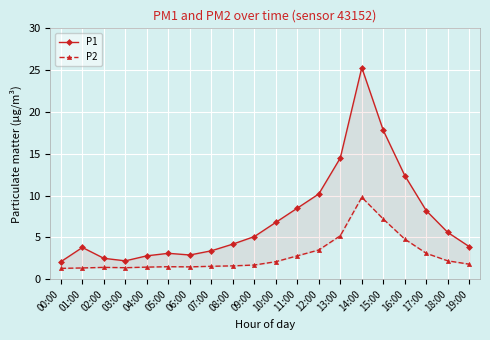

Which series changed the most between 16:00 and 17:00?

P1